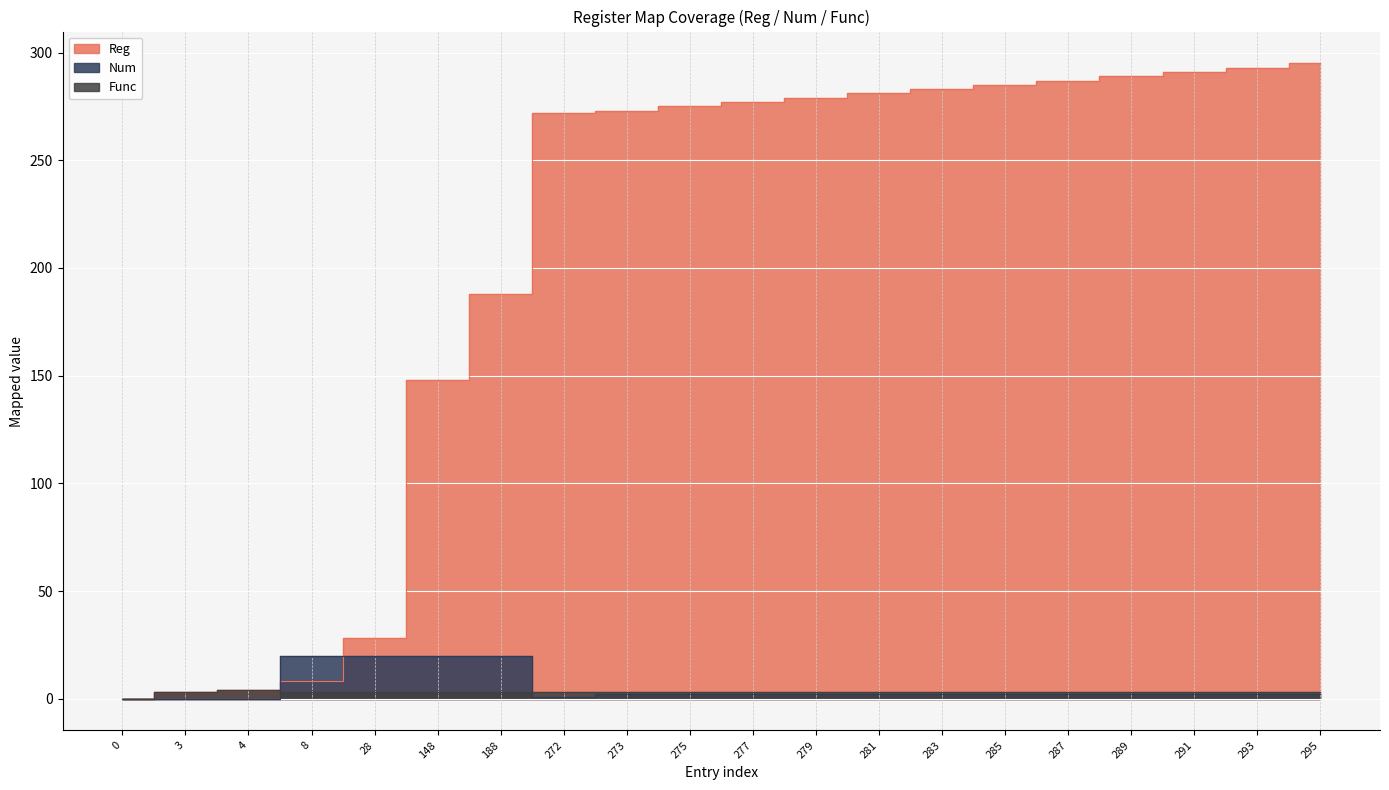

What is the difference between the maximum and minimum values in the Num series?

20